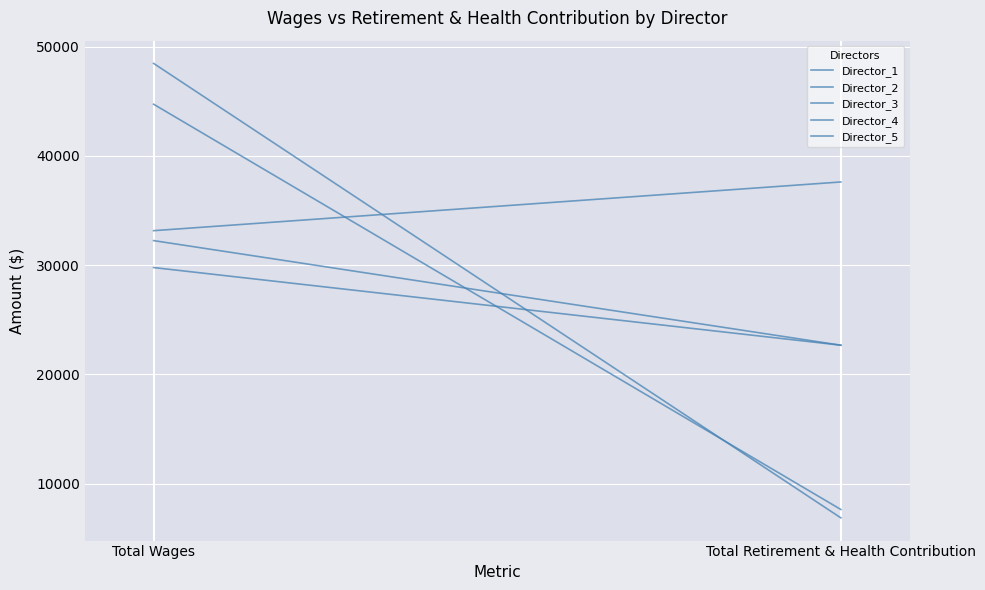

Which category has the lowest value in the Director_2 series?

Total Retirement & Health Contribution